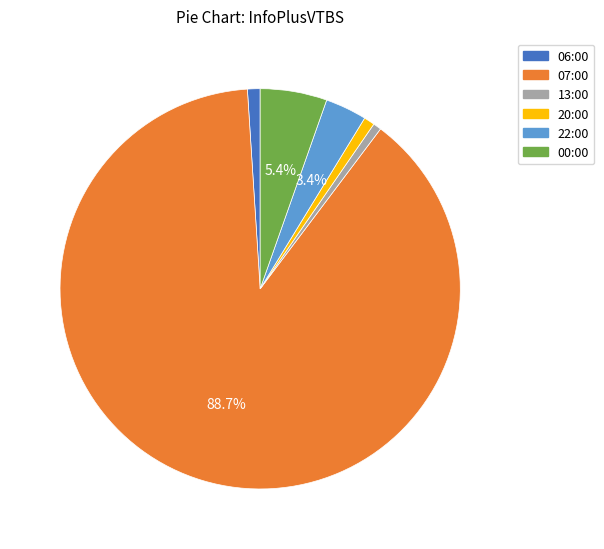

Which has a higher value, 13:00 or 22:00?

22:00